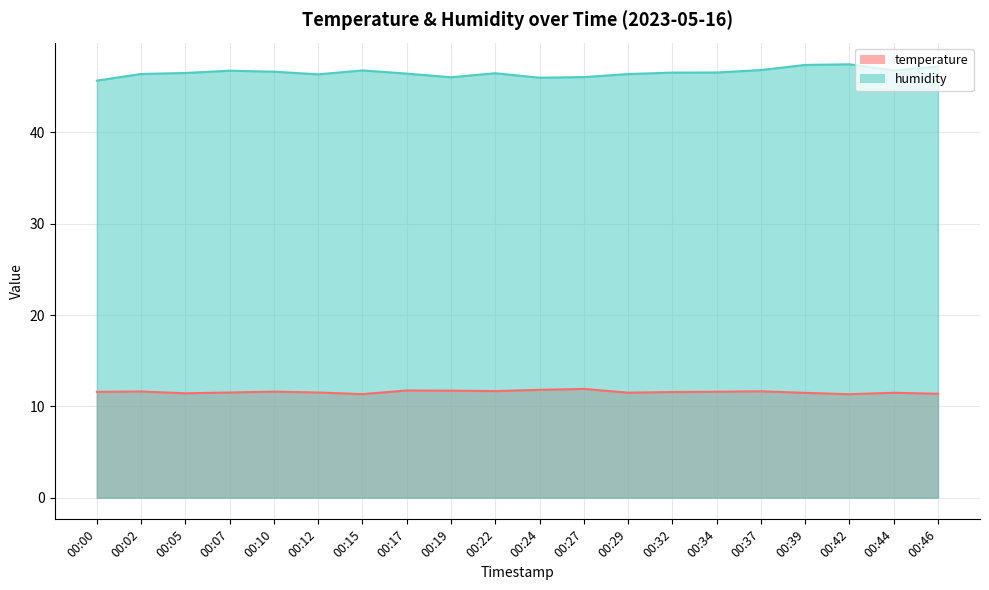

In humidity, how many points are lower than both neighbors (excluding endpoints)?

4